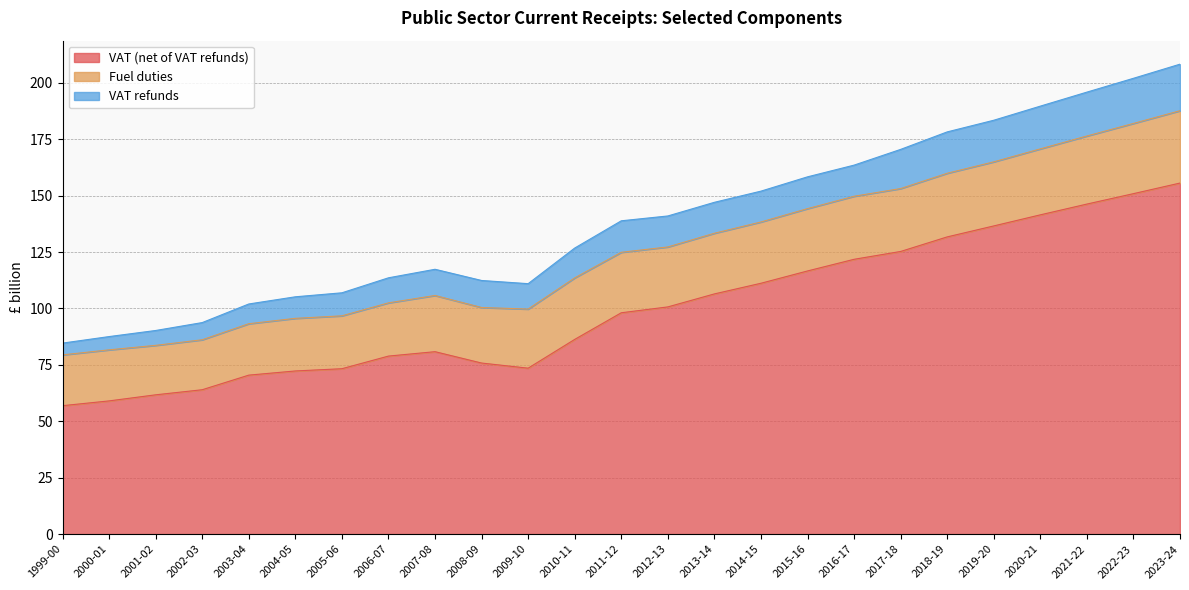

Is the value of VAT refunds at 2023-24 greater than the value of VAT (net of VAT refunds) at 2010-11?

No